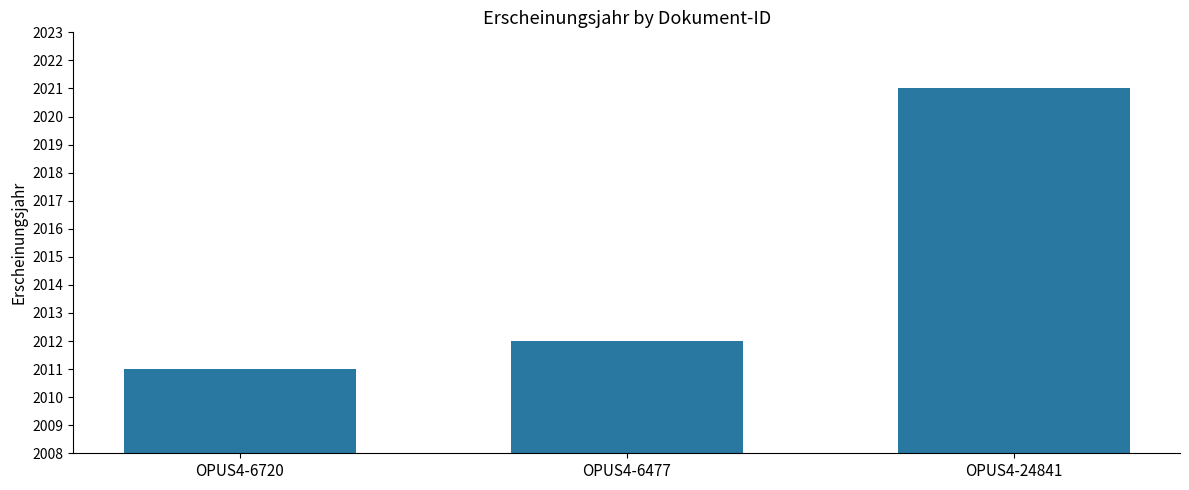

List the labels in order of value, largest first.

OPUS4-24841, OPUS4-6477, OPUS4-6720